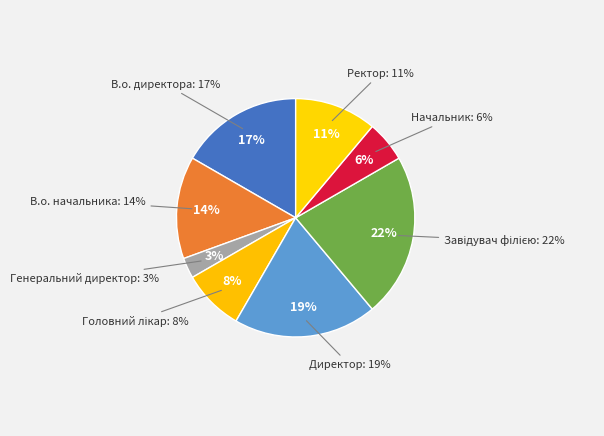

Which category has the smallest portion of the pie?

Генеральний директор